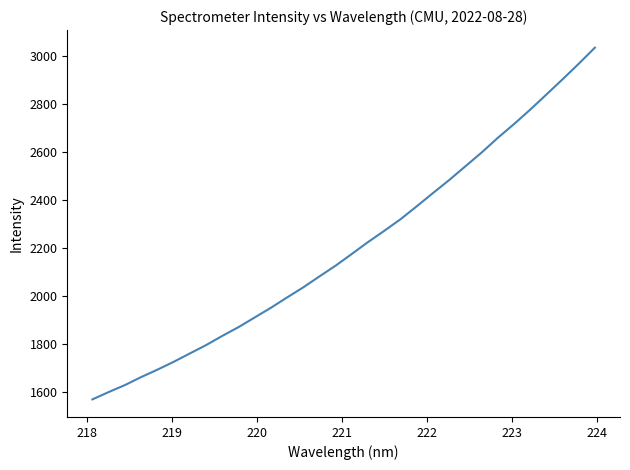

Does the chart display data point markers on the line(s)?

No